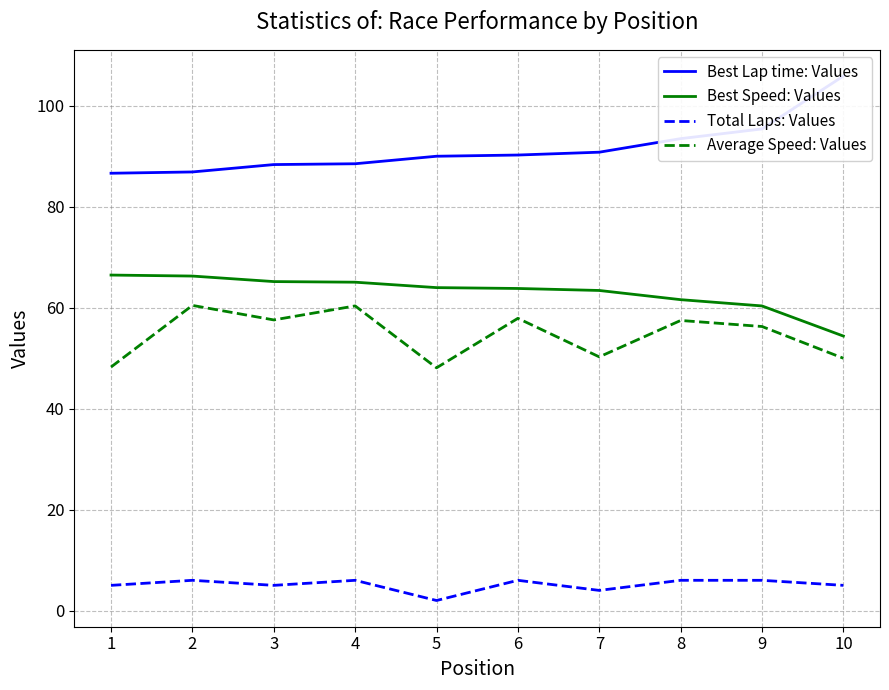

Which category has the highest value across all series?

10